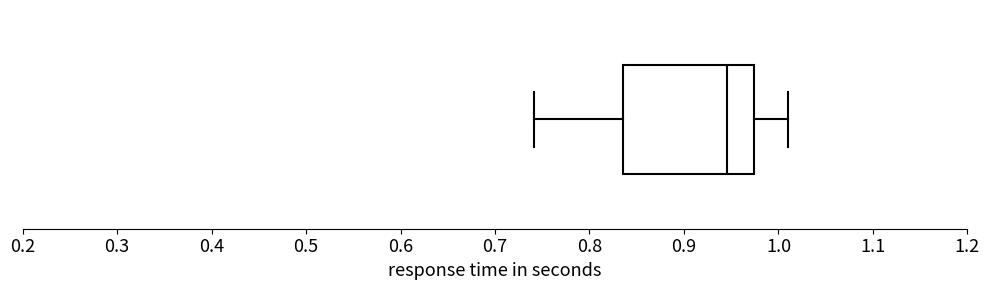

Where is the right edge of the box on the x-axis? The values are not printed on the chart, so give them approximately, as read against the axis.

0.97